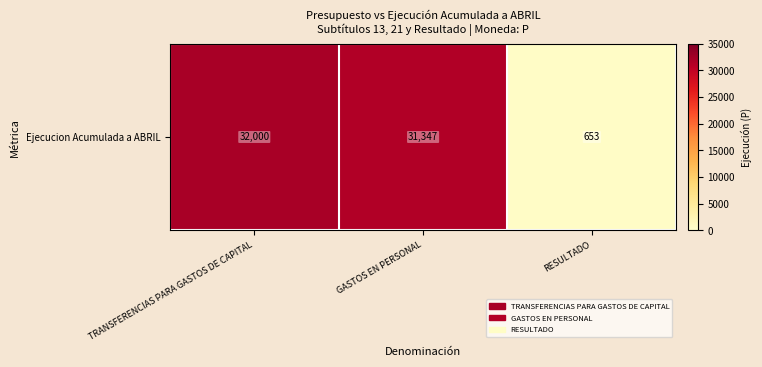

What is the change in value from TRANSFERENCIAS PARA GASTOS DE CAPITAL to RESULTADO?

-31347